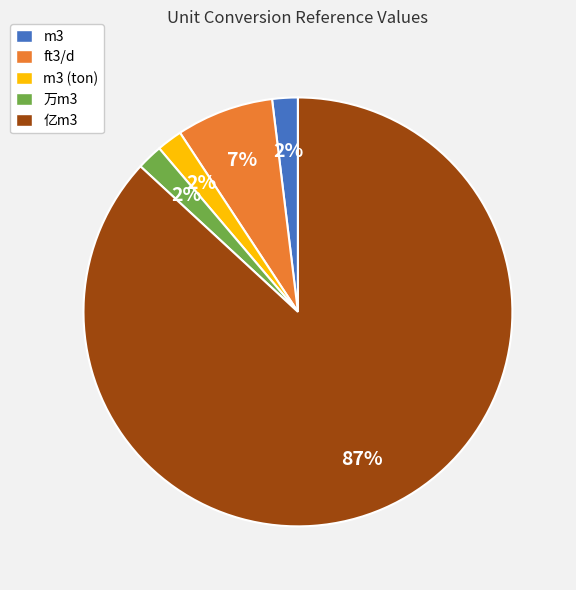

What percentage is the m3 (ton) slice, to the nearest percent?

2%